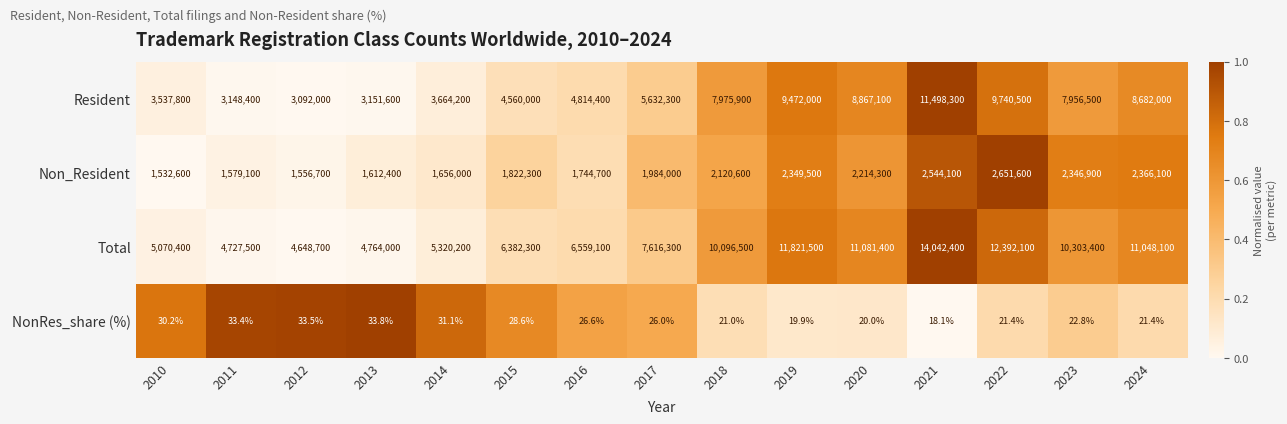

Which series changed the most between 2010 and 2024?

Total